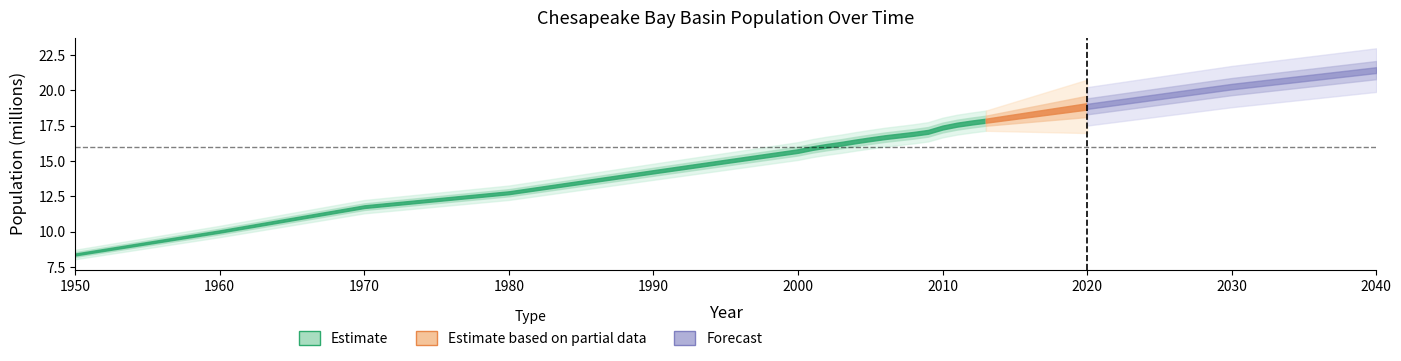

Where is the data nearest to the value 14?

1990